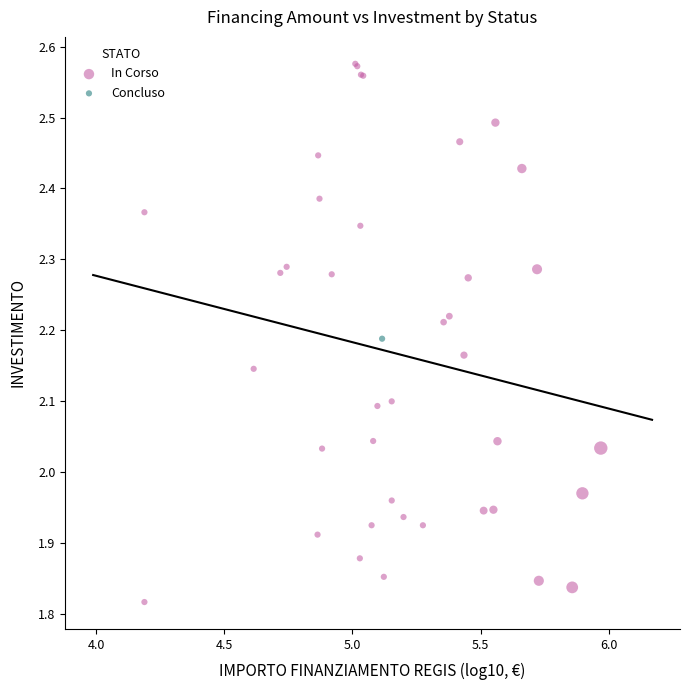

What are all the series names shown in the legend?

In Corso, Concluso